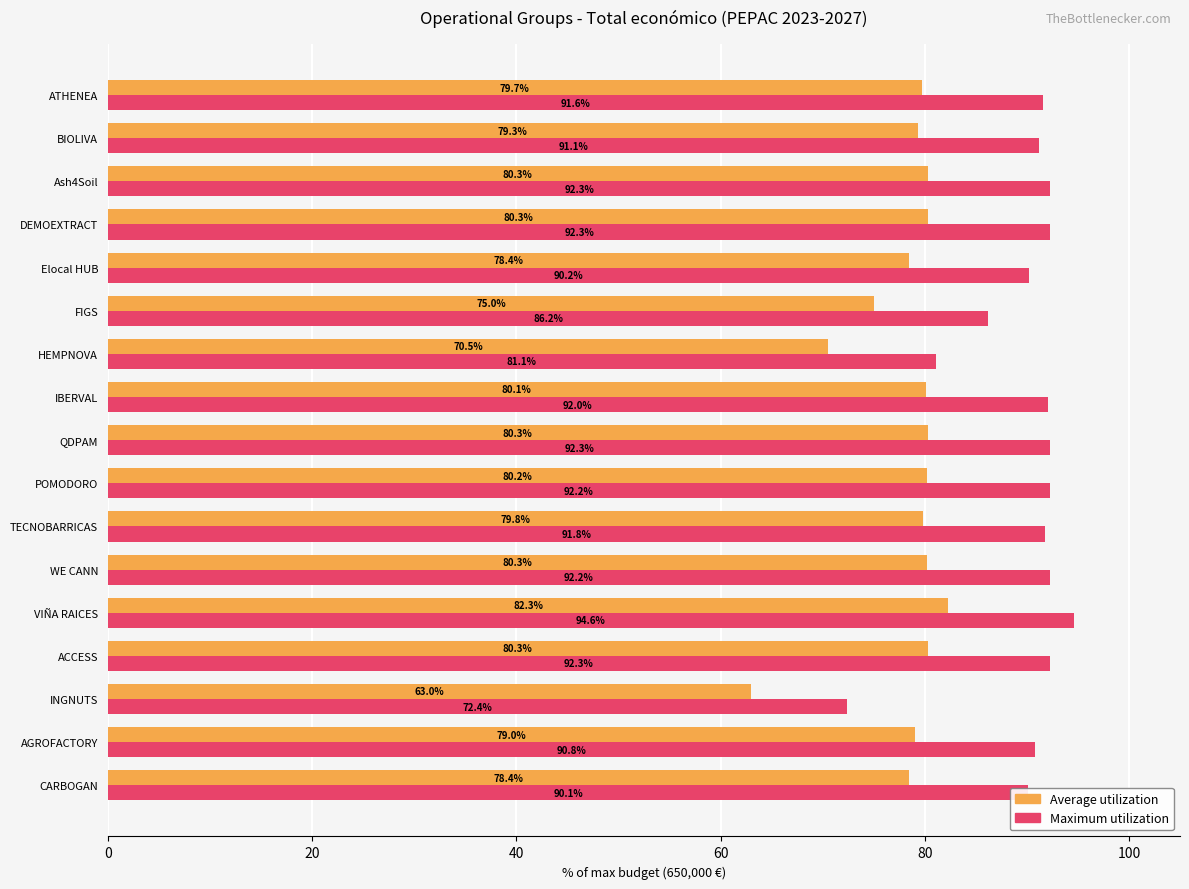

What is the difference between the second highest and second lowest values in the Maximum utilization series?

11.2